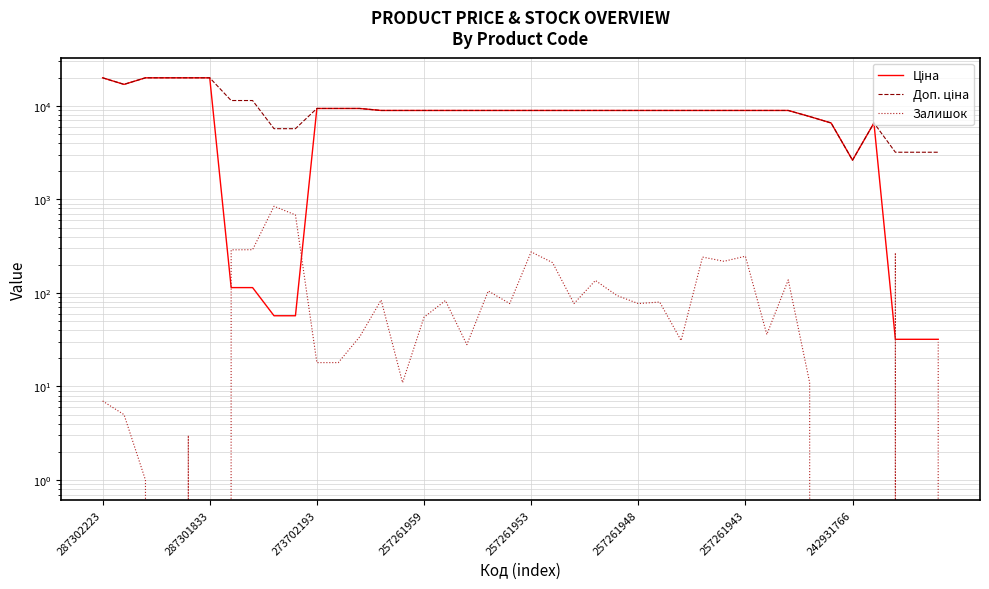

At which category is the sum across all series the highest?

287302223